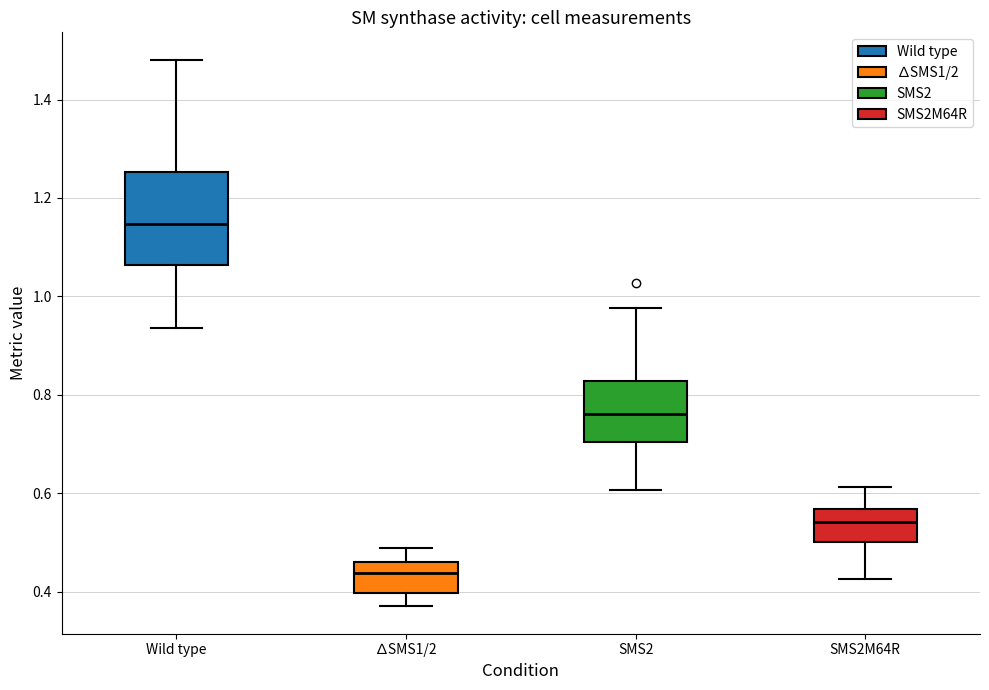

Reading left to right, transcribe this box plot: for each box, give where its median line is, the range the box spans, and where its two whiskers end, as read against the y-axis. The values are not printed on the chart, so give them approximately, as read against the axis.

Wild type: median 1.14, box 1.06 to 1.26, whiskers 0.94 to 1.48
∆SMS1/2: median 0.44, box 0.40 to 0.46, whiskers 0.38 to 0.48
SMS2: median 0.76, box 0.70 to 0.82, whiskers 0.60 to 0.98
SMS2M64R: median 0.54, box 0.50 to 0.56, whiskers 0.42 to 0.62